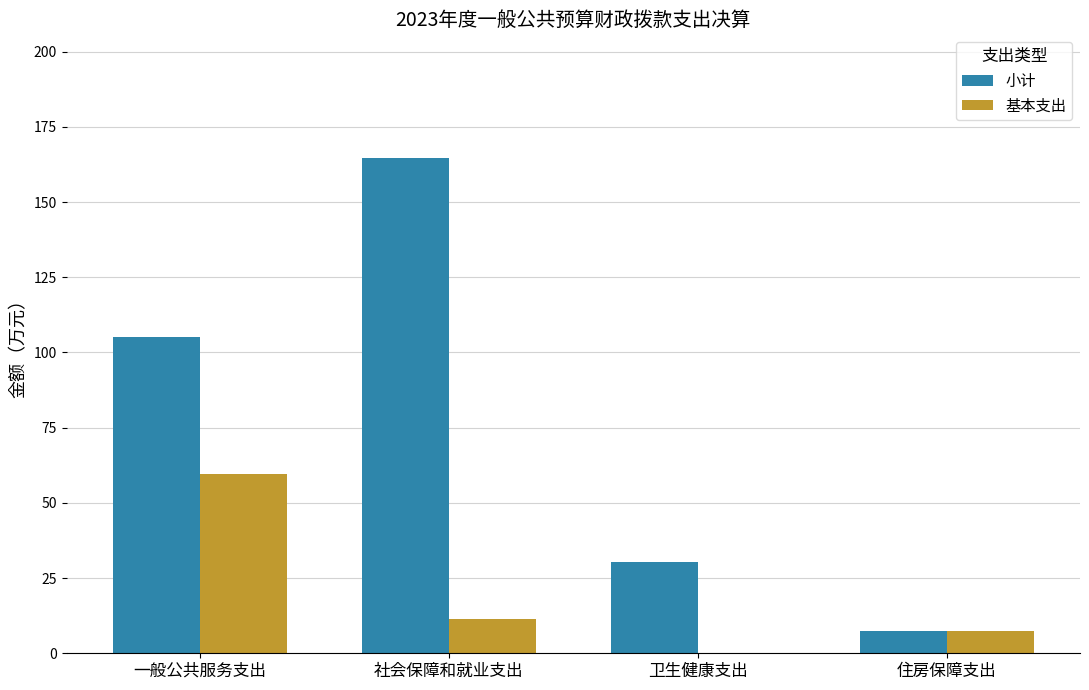

Which series has the largest range (max minus min)?

小计